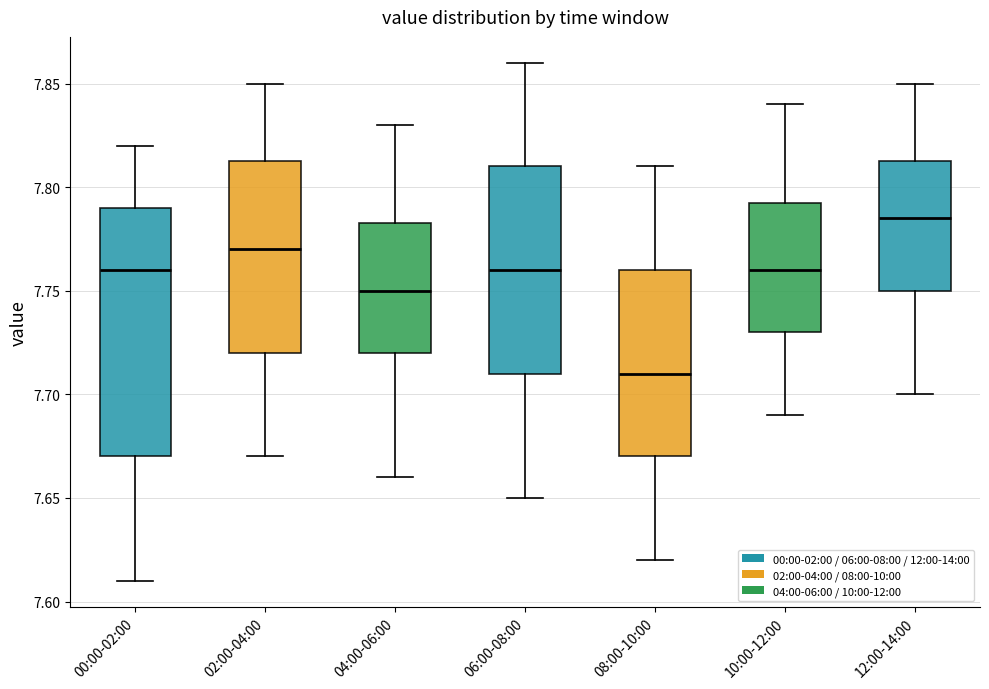

Reading left to right, read every box against the y-axis: the position of its median line, the range the box covers, and the ends of its whiskers. The values are not printed on the chart, so give them approximately, as read against the axis.

00:00-02:00: median 7.760, box 7.670 to 7.790, whiskers 7.610 to 7.820
02:00-04:00: median 7.770, box 7.720 to 7.815, whiskers 7.670 to 7.850
04:00-06:00: median 7.750, box 7.720 to 7.785, whiskers 7.660 to 7.830
06:00-08:00: median 7.760, box 7.710 to 7.810, whiskers 7.650 to 7.860
08:00-10:00: median 7.710, box 7.670 to 7.760, whiskers 7.620 to 7.810
10:00-12:00: median 7.760, box 7.730 to 7.795, whiskers 7.690 to 7.840
12:00-14:00: median 7.785, box 7.750 to 7.815, whiskers 7.700 to 7.850